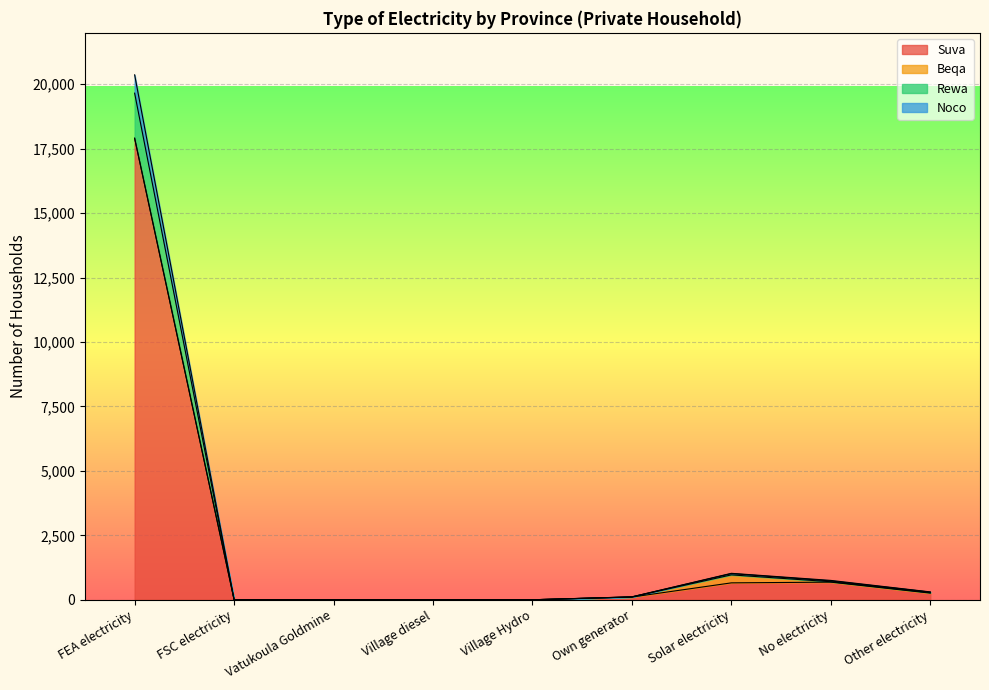

At which category is the sum across all series the highest?

FEA electricity